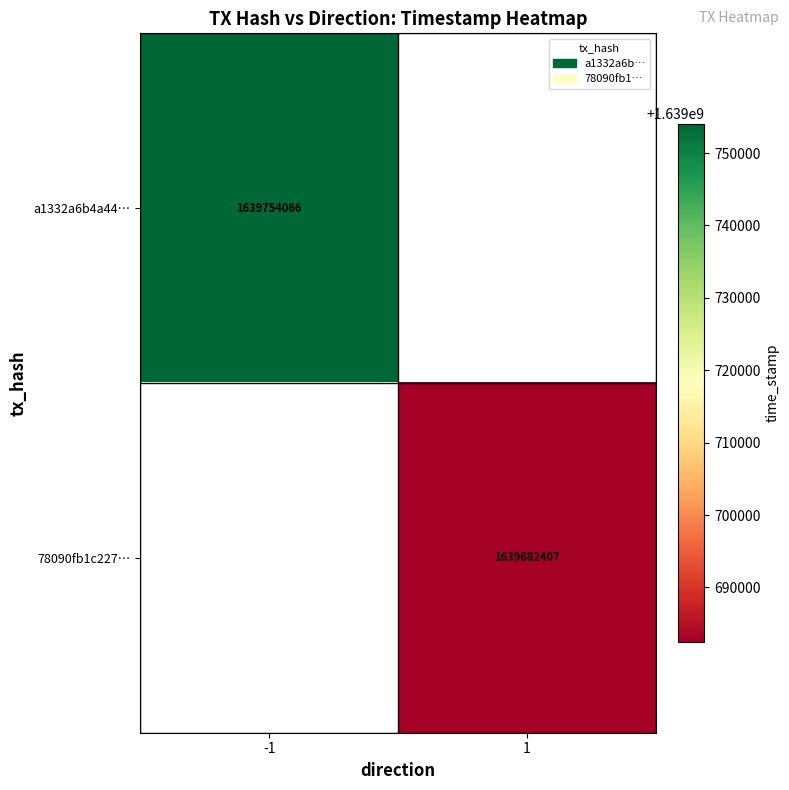

The value of a1332a6b4a44… at -1 is 588593268. True or false?

False